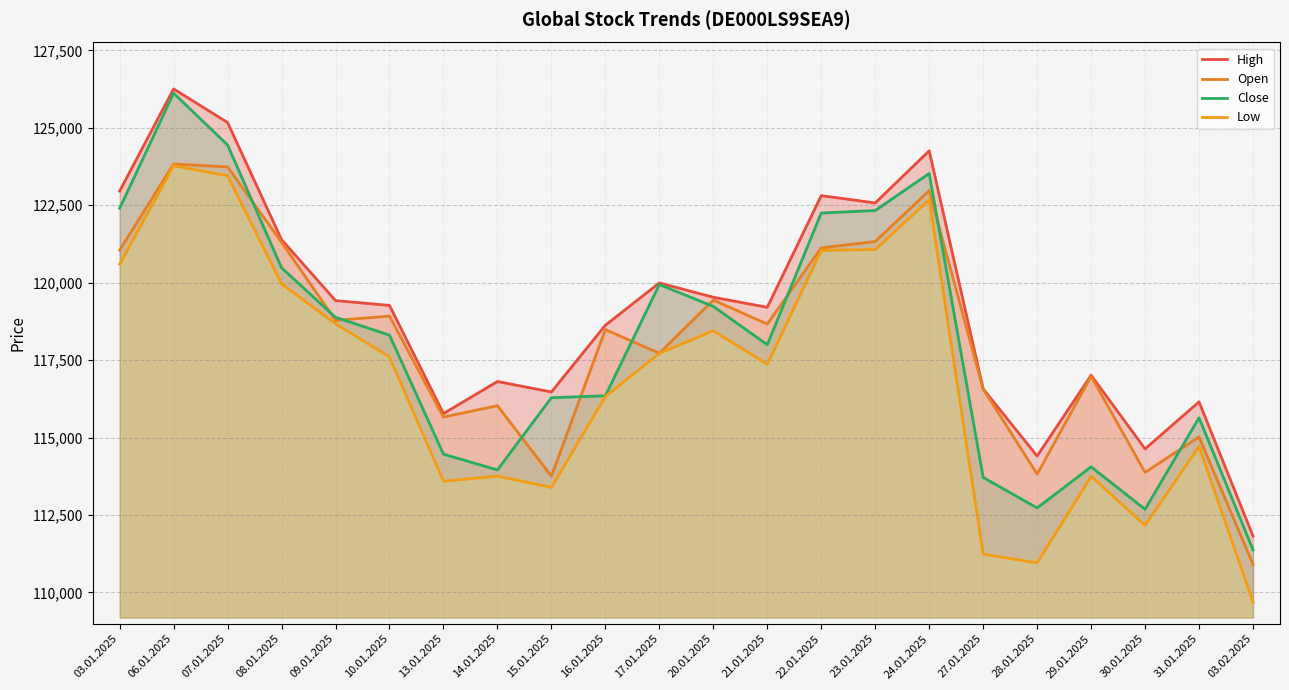

True or false: Close has a value of 163423 at 23.01.2025.

False